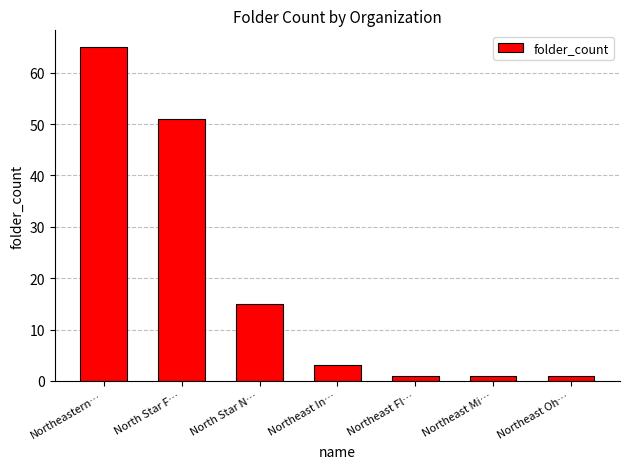

What is the minimum value shown in the chart?

1